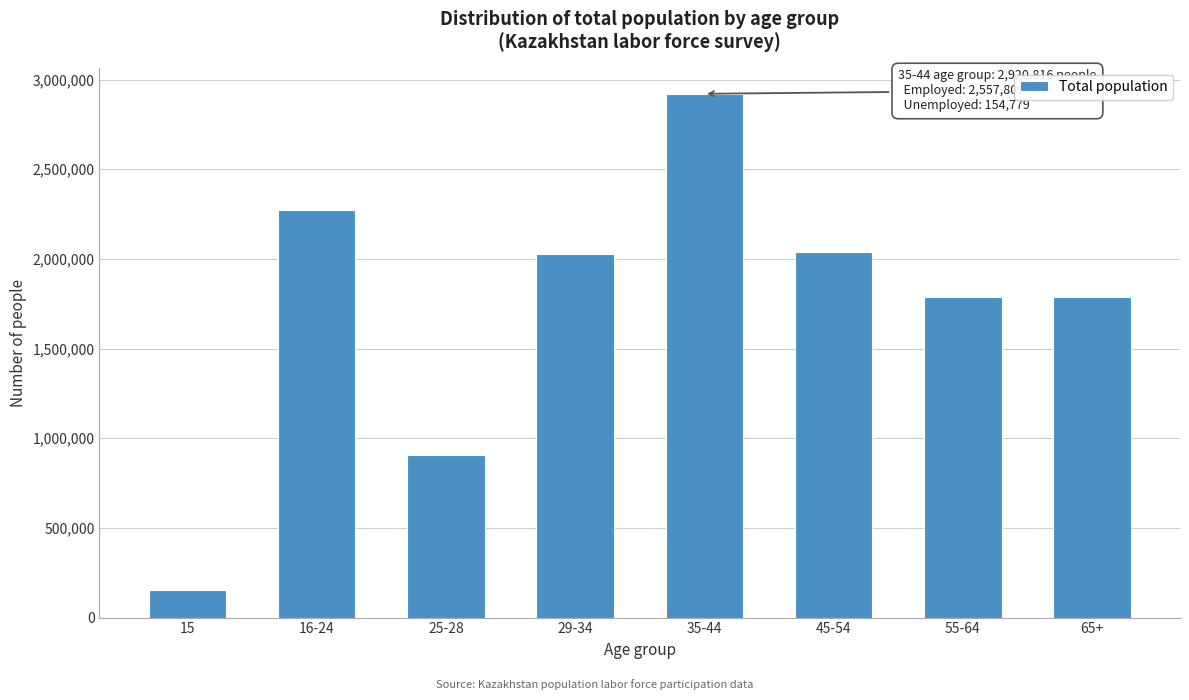

What is the value of the 1st bar from the left?

152534